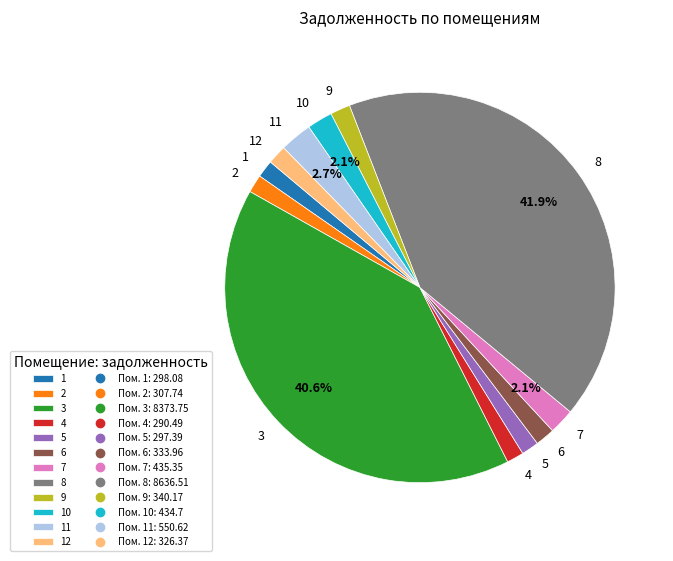

Does any single category account for the majority?

No